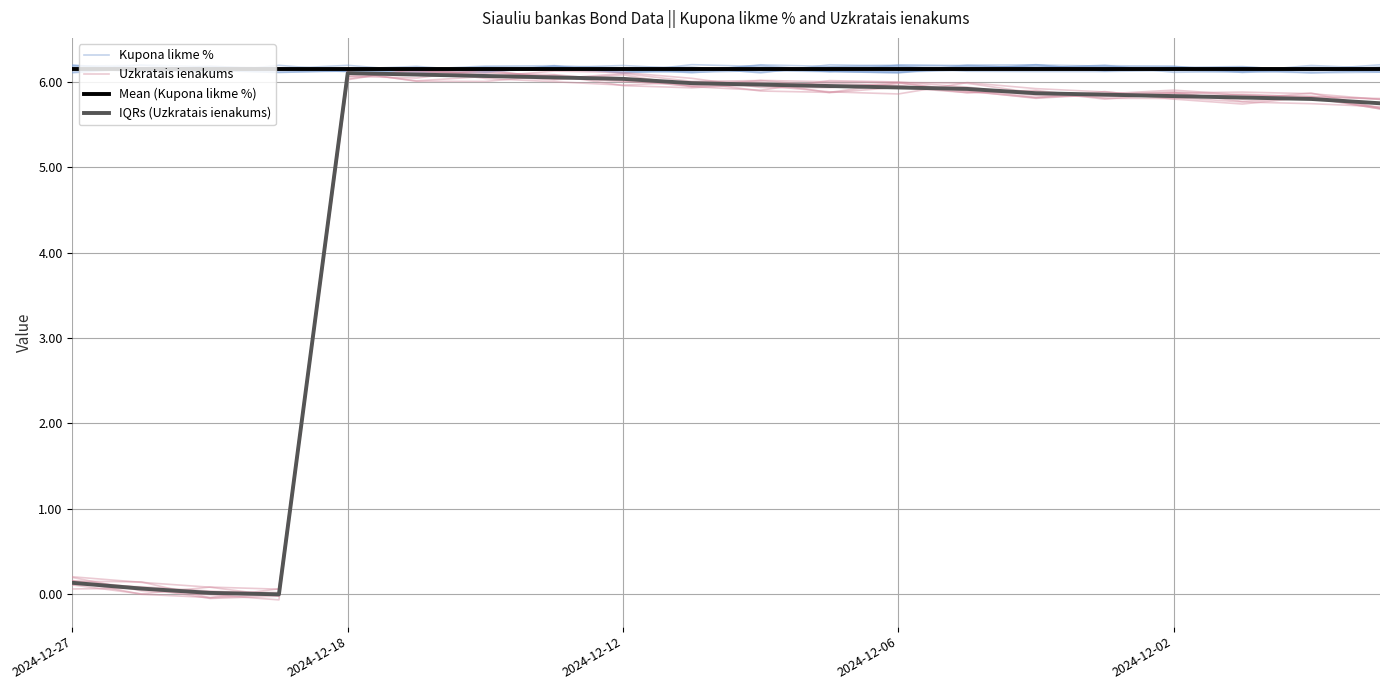

True or false: IQRs (Uzkratais ienakums) and Kupona likme % cross at least once.

False